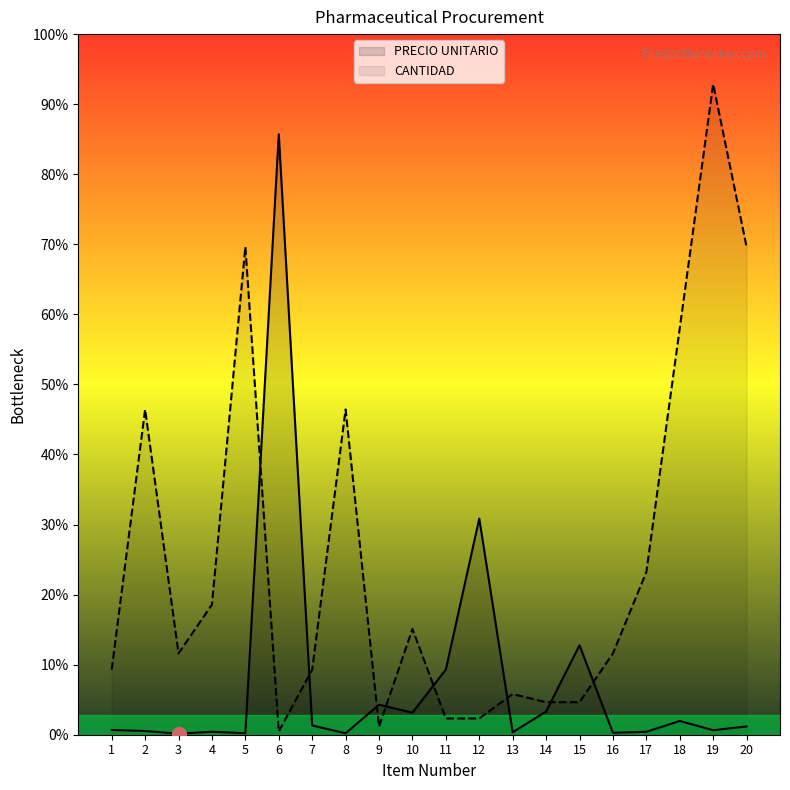

What are all the series names shown in the legend?

PRECIO UNITARIO, CANTIDAD